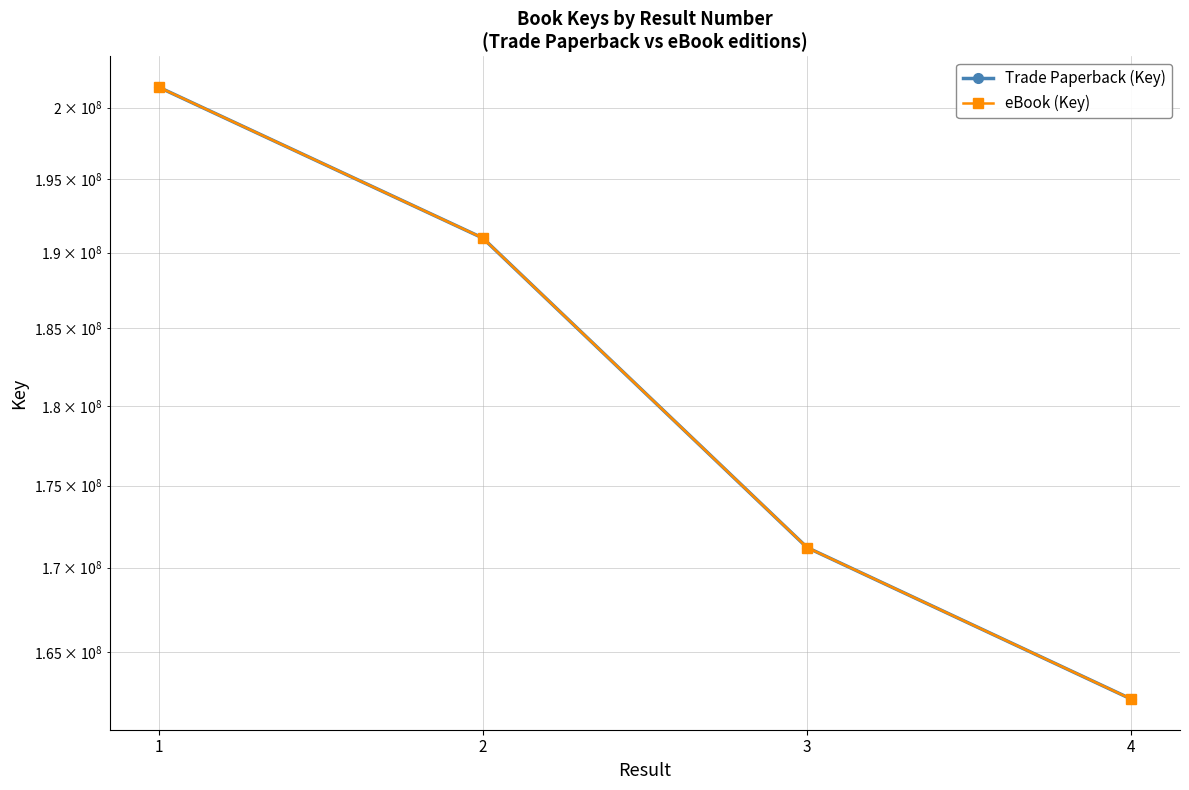

What is the difference between the Trade Paperback (Key) values at 4 and 1?

39168164